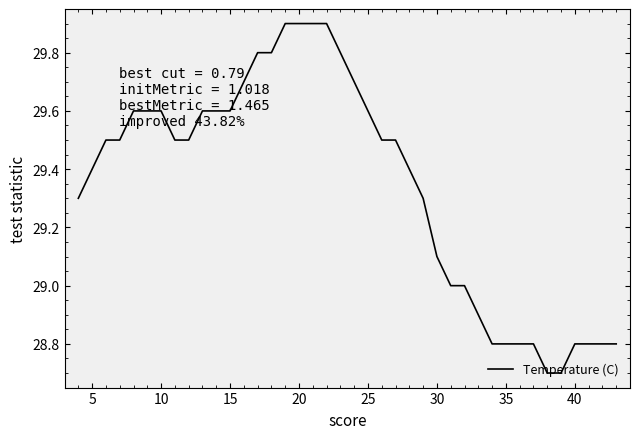

How many lines are shown in the chart?

1